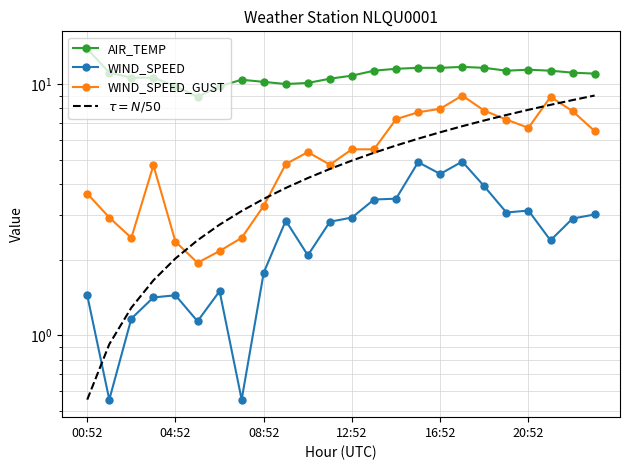

What is the difference between the WIND_SPEED_GUST values at 21 and 00:52?

5.2